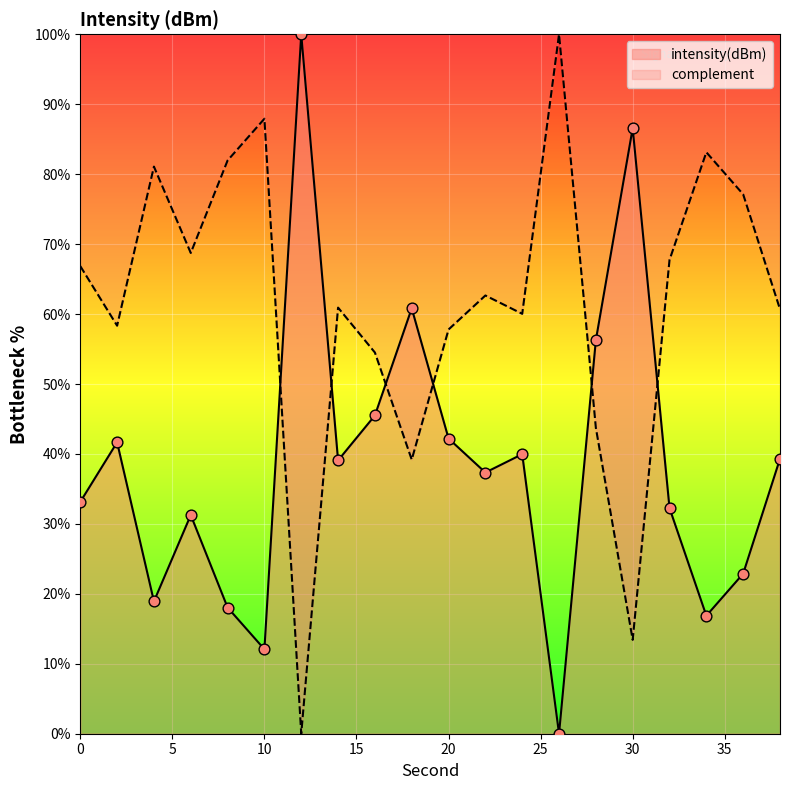

What is the change in value from 4 to 10?

-6.8